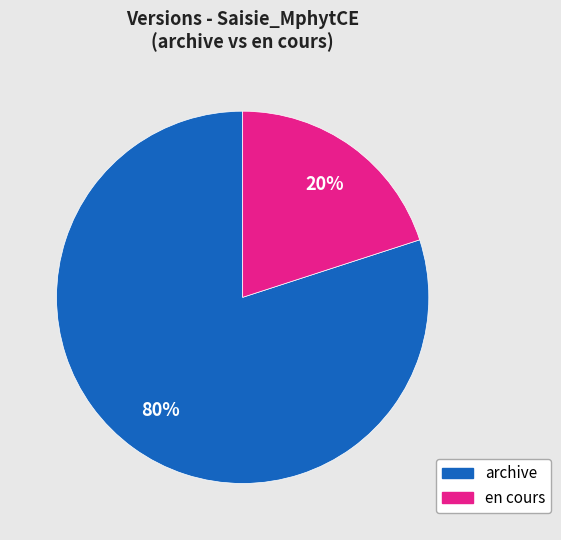

Count the number of slices in the pie.

2